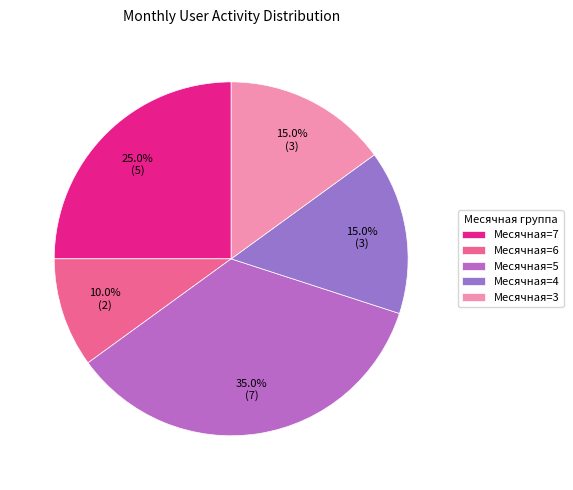

How many segments does this pie chart have?

5